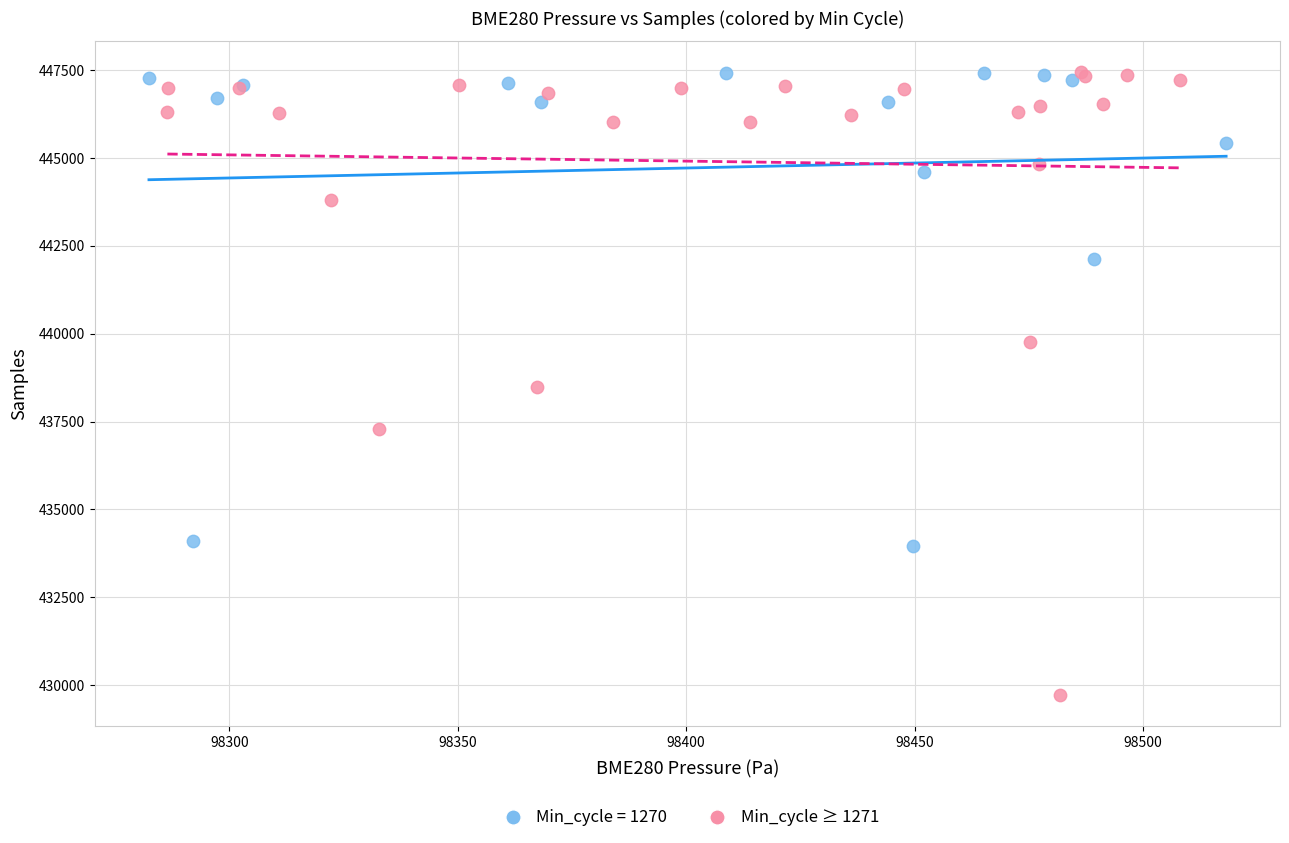

Which series has the largest Y range (max minus min)?

Min_cycle ≥ 1271